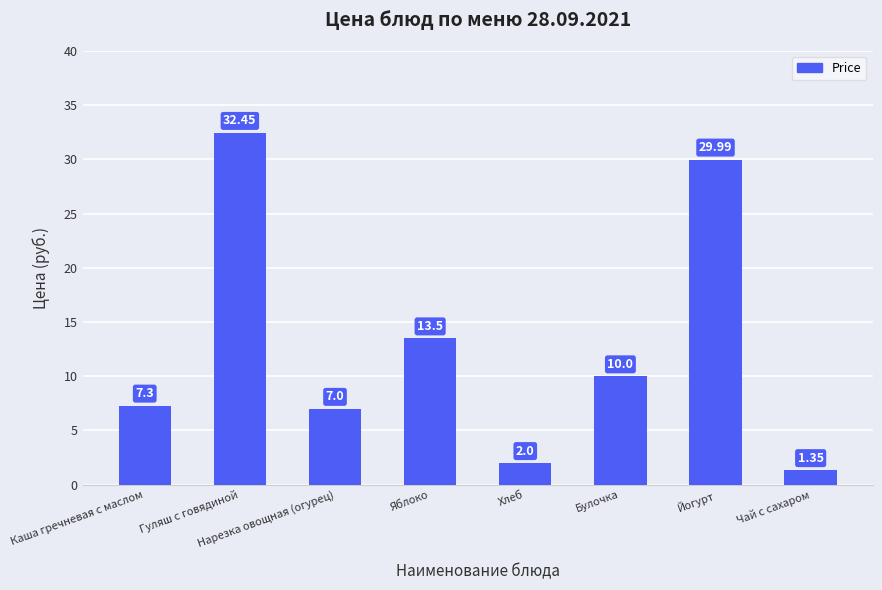

How many series are shown in this chart?

1